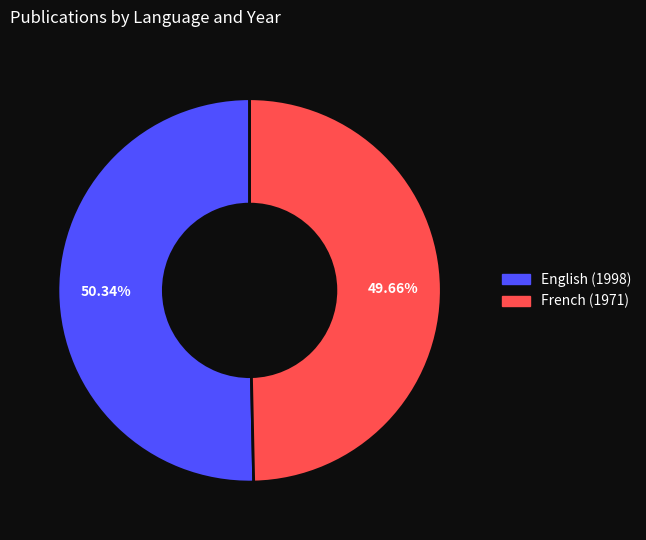

The English (1998) slice represents 57% of the pie. True or false?

False